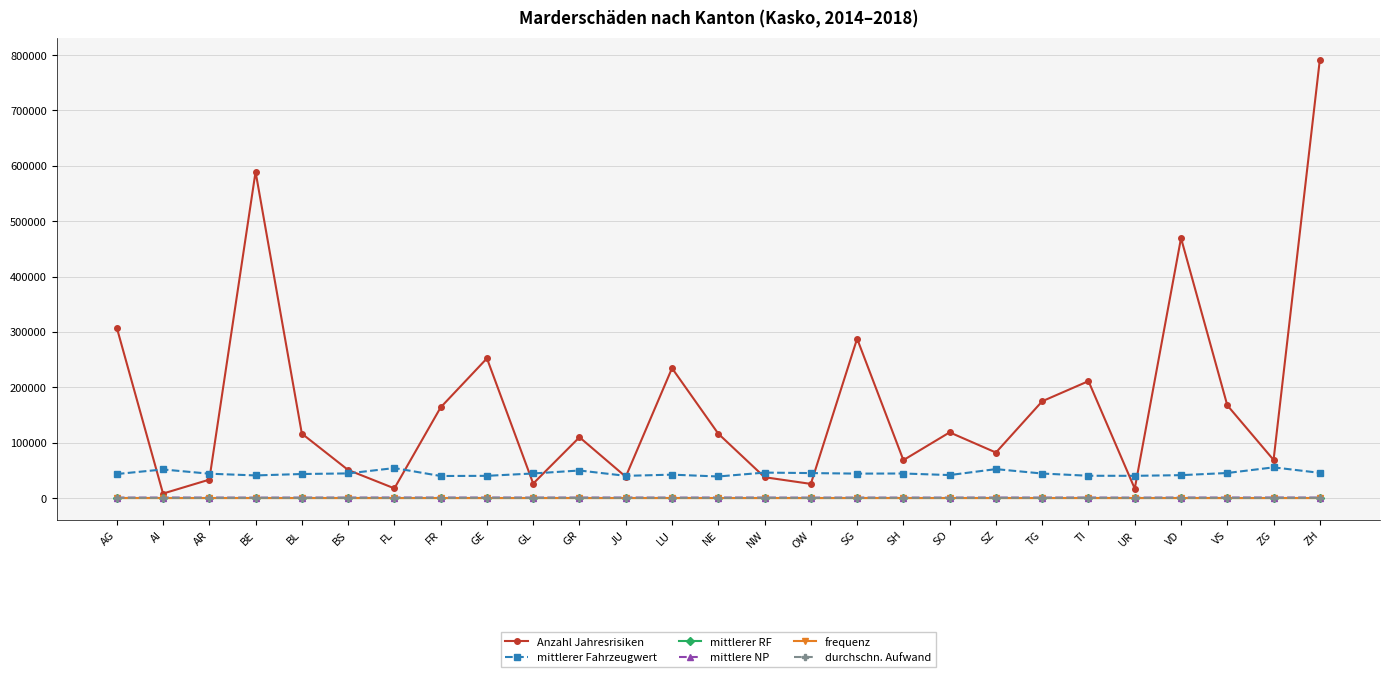

Which category has the highest value across all series?

ZH